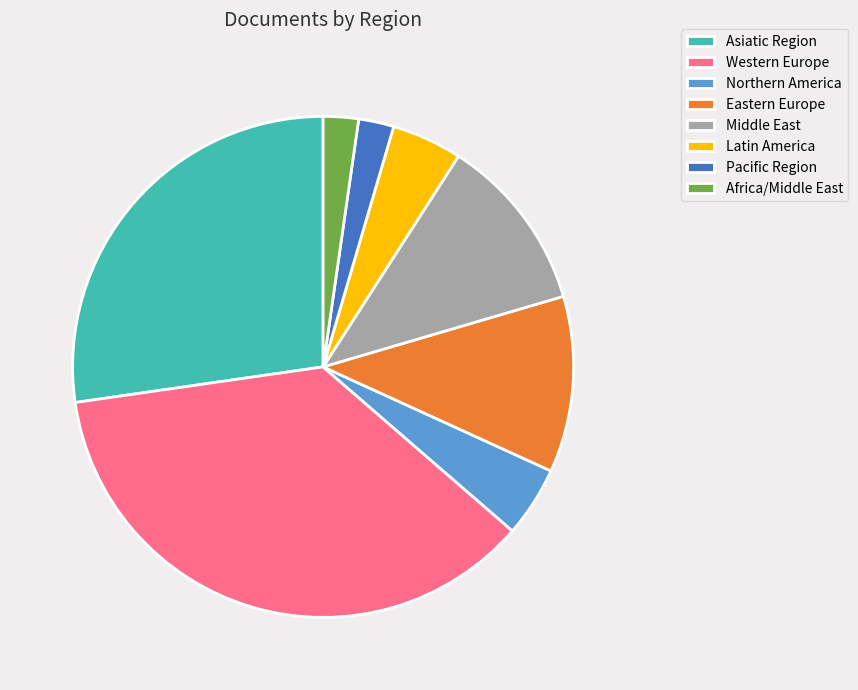

Which category has the biggest portion of the pie?

Western Europe